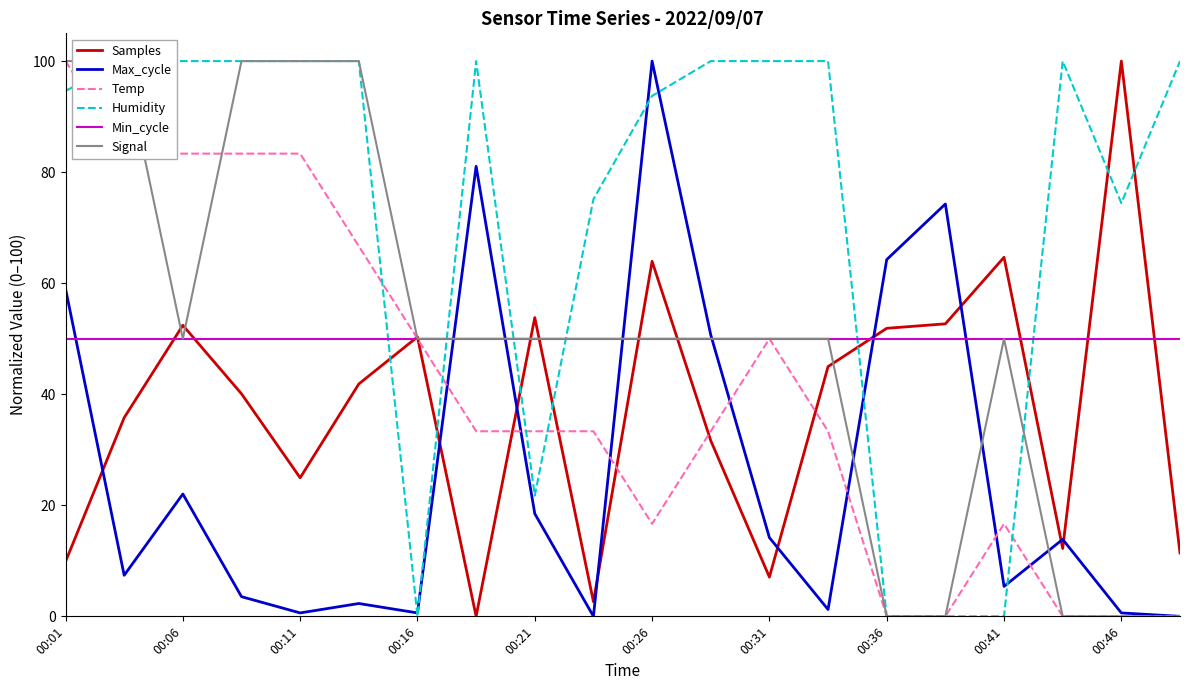

What is the maximum value for Samples?

100.0